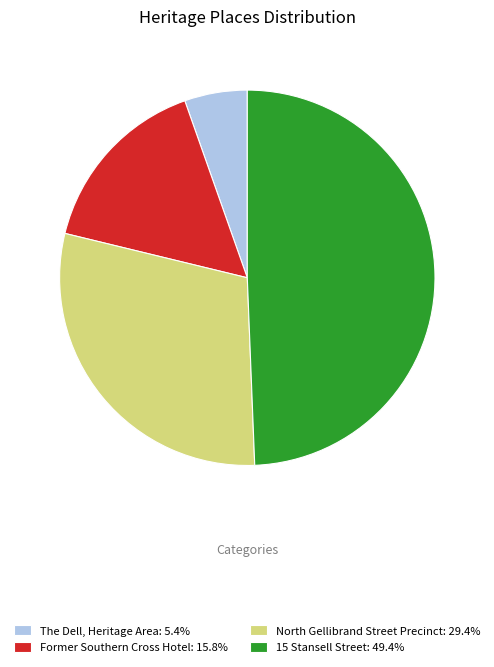

How many slices are in this pie chart?

4